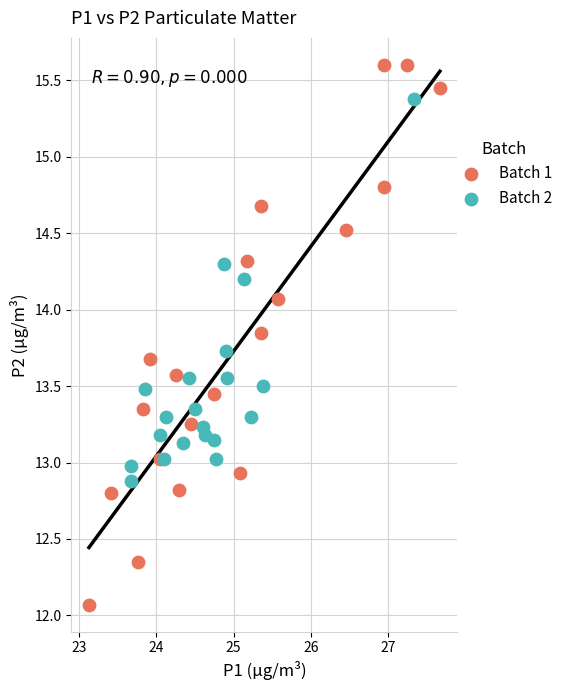

Which series has the largest Y range (max minus min)?

Batch 1